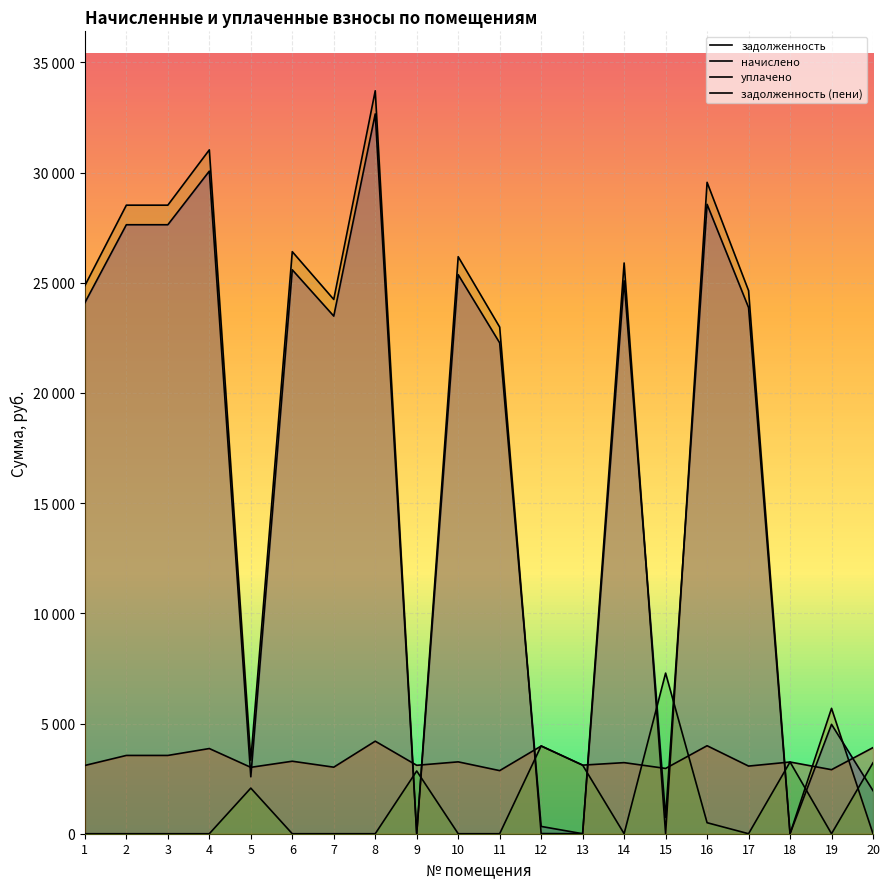

Rank the series at 11 from highest to lowest value.

задолженность (пени), задолженность, начислено, уплачено